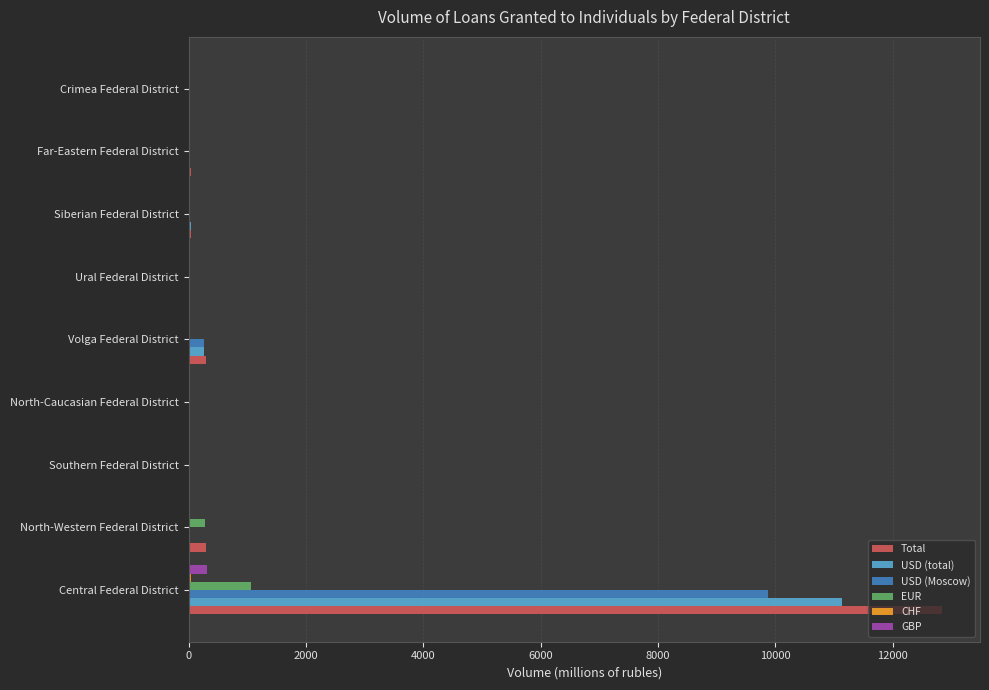

Is the value of Total at Volga Federal District greater than the value of USD (Moscow) at Siberian Federal District?

Yes